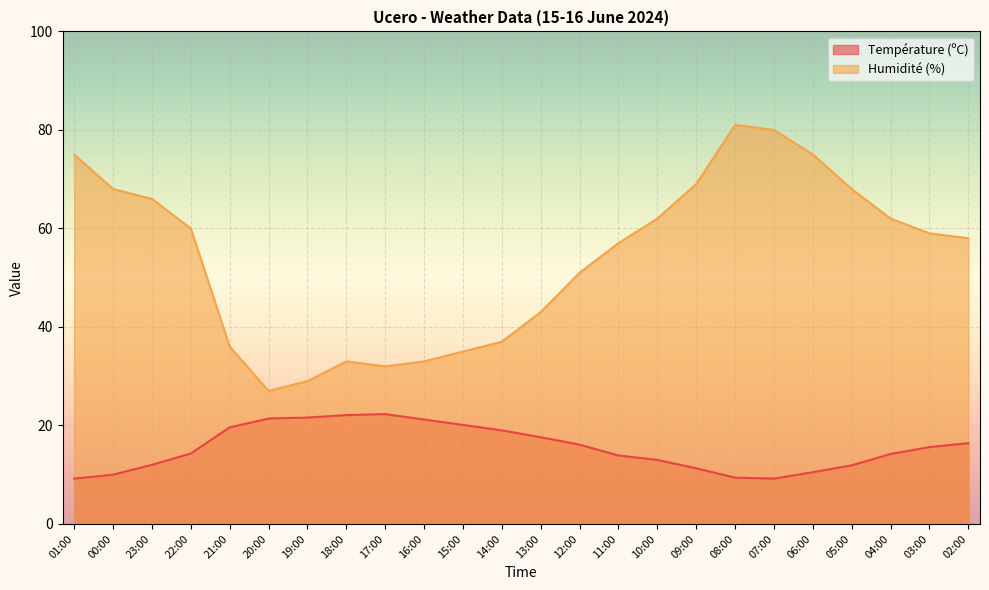

Does the chart display data point markers on the line(s)?

No